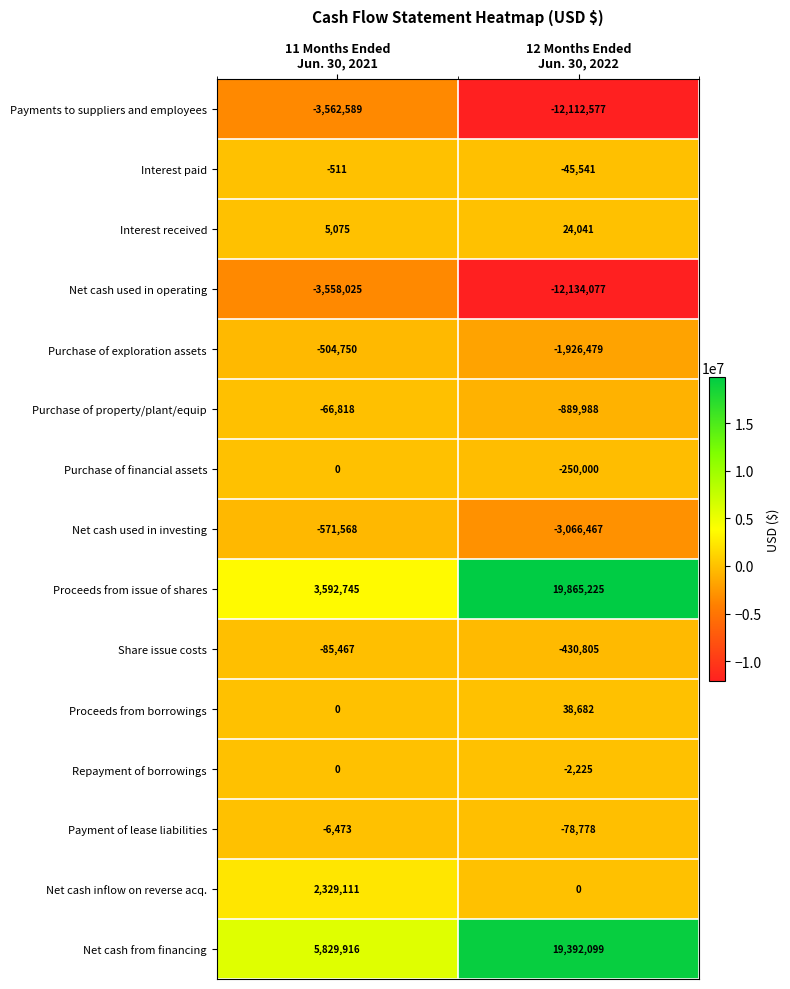

What is the average value of the Interest received series?

14558